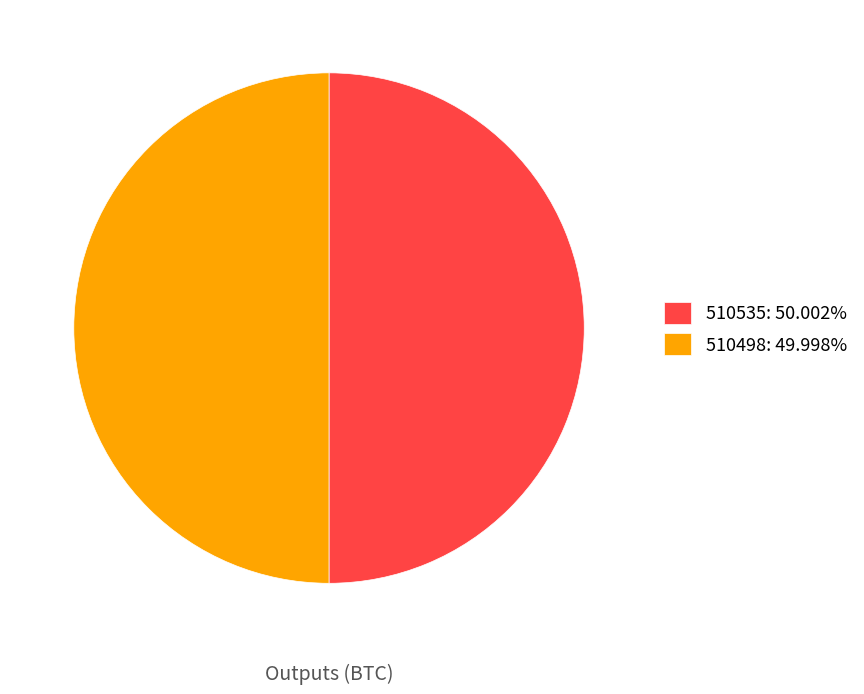

Is the sum of 510535: 50.002% and 510498: 49.998% greater than half?

Yes